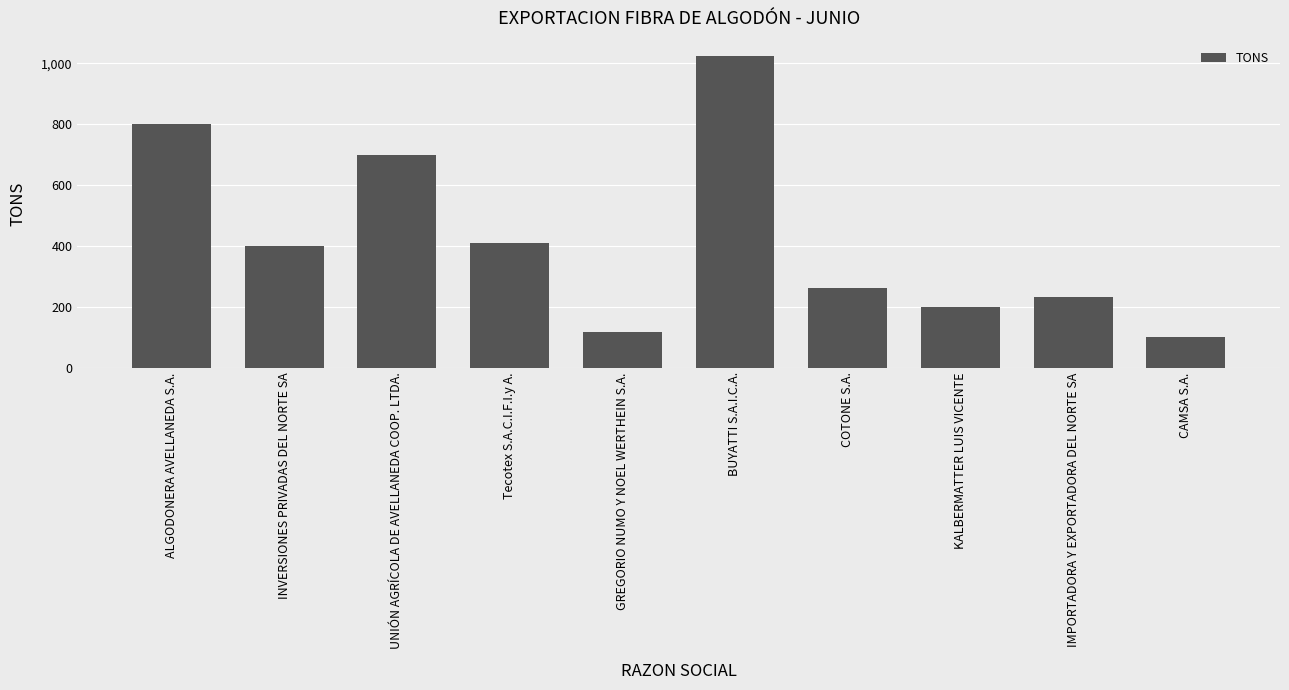

Read the value at CAMSA S.A..

100.0